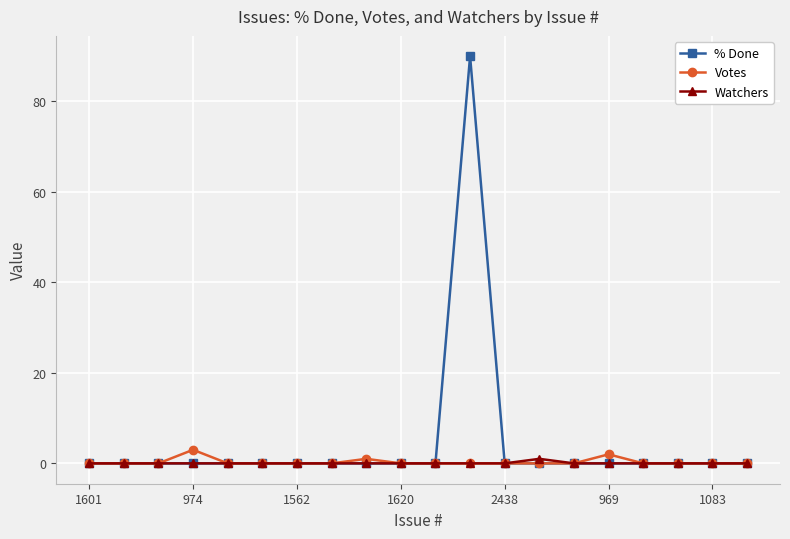

Which series has the largest range (max minus min)?

% Done